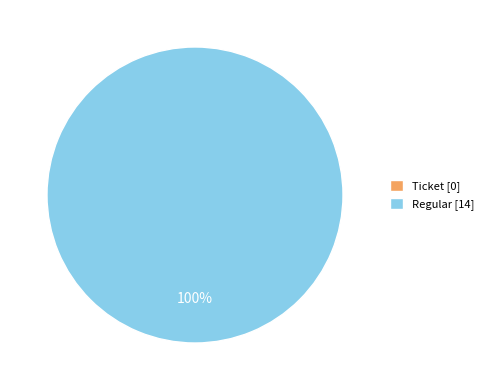

To the nearest percent, what is the difference between the largest and smallest slice percentages?

100%